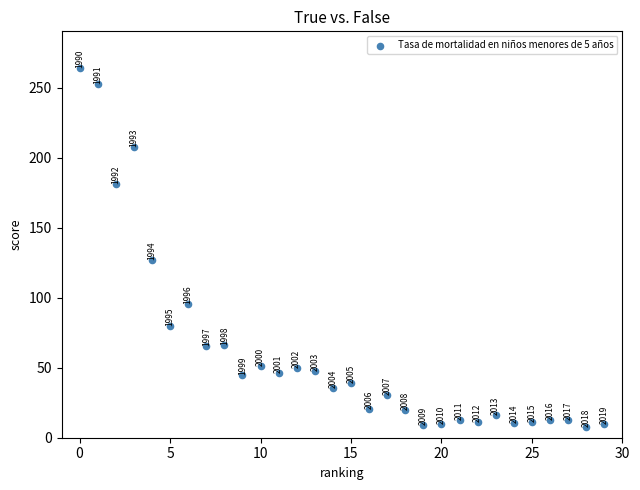

What Y value in the scatter plot is closest to 135?

126.9